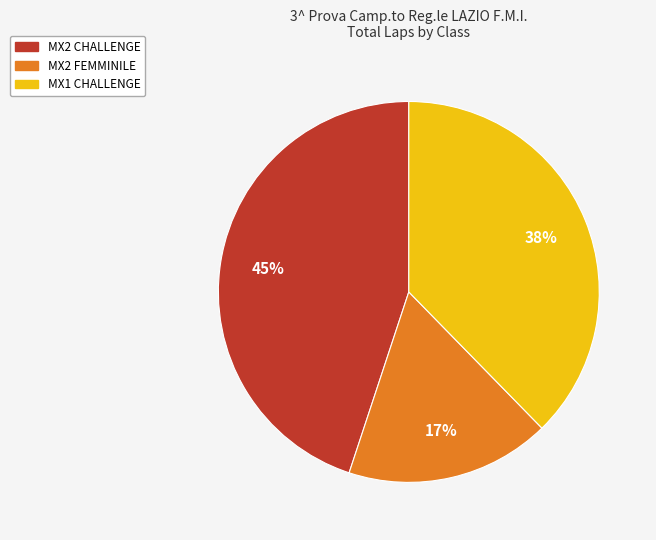

Is there any slice that represents more than half of the pie?

No